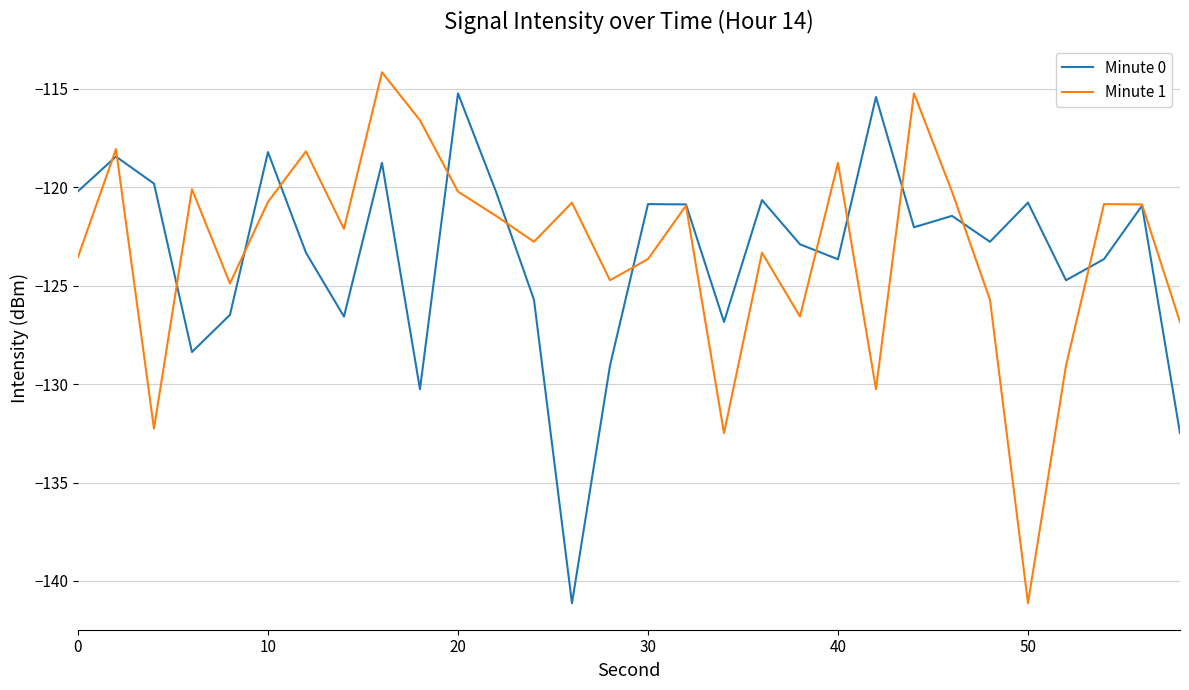

What are all the series names shown in the legend?

Minute 0, Minute 1